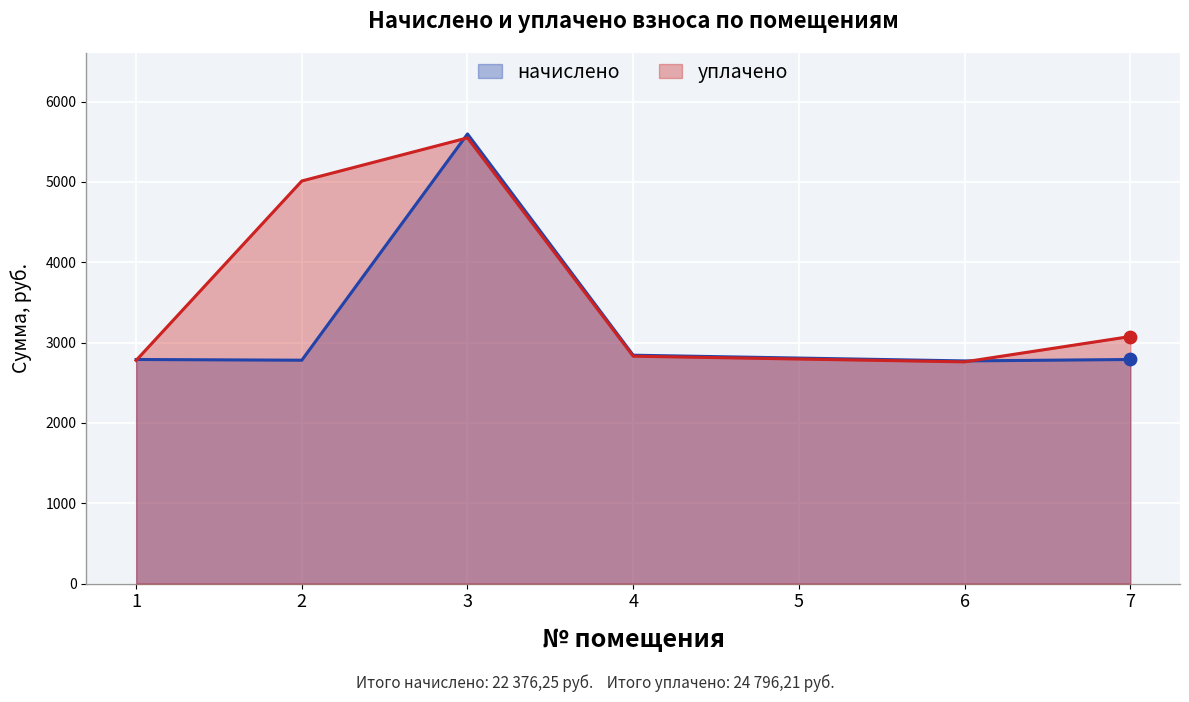

At how many categories does at least one series exceed 5275?

1